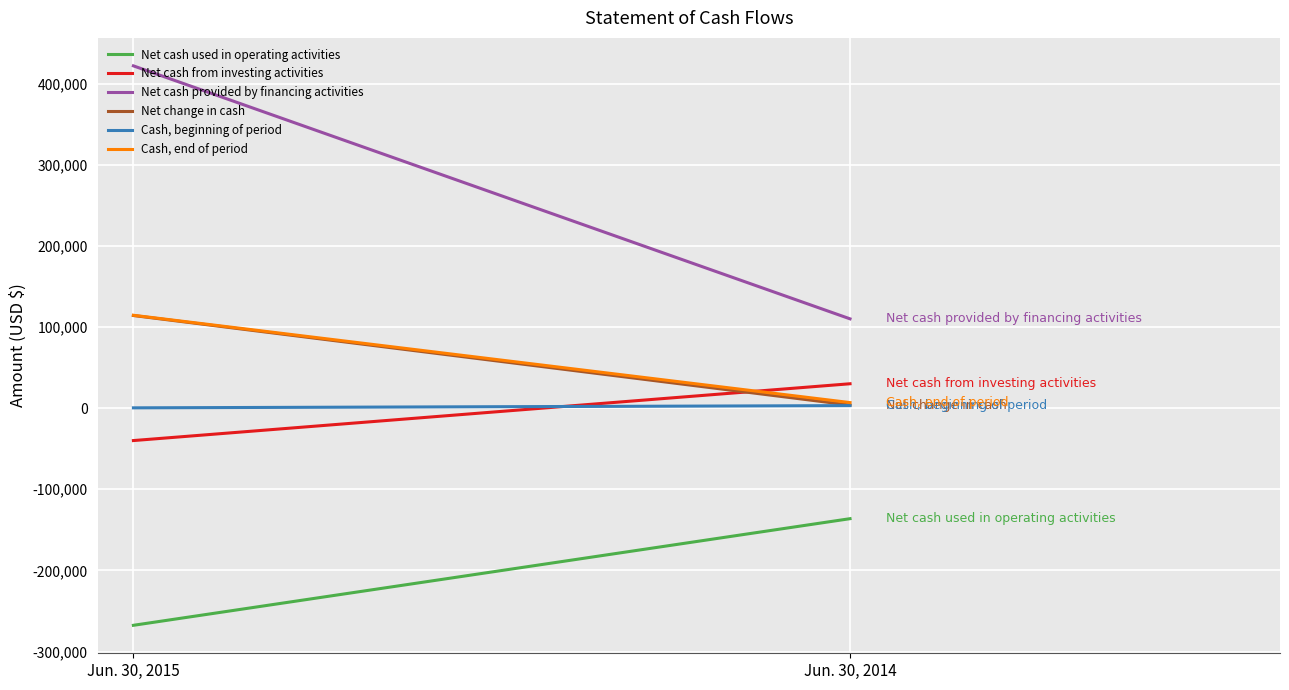

Which series has the largest total across all categories?

Net cash provided by financing activities